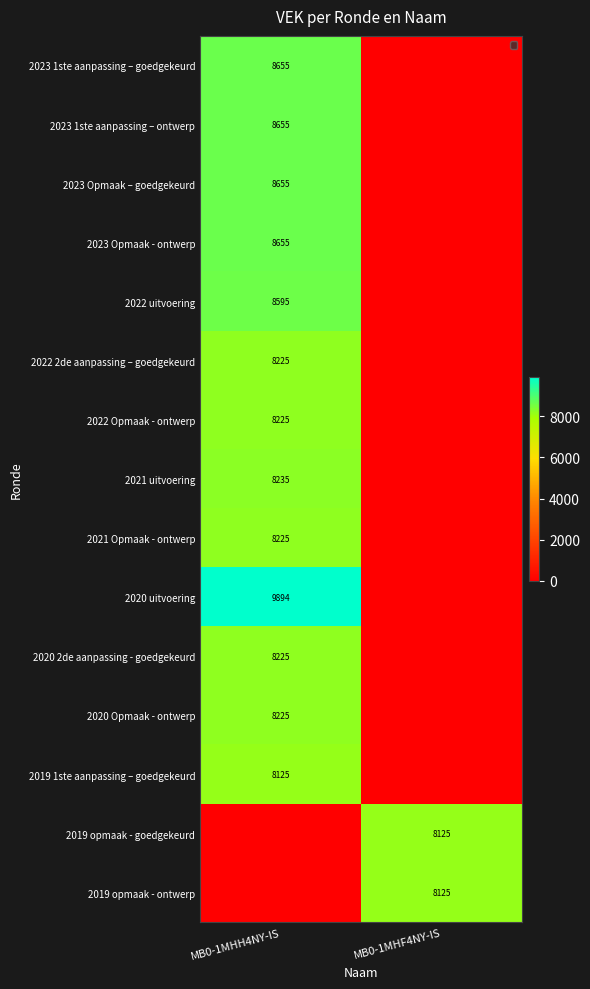

True or false: 2022 Opmaak - ontwerp has a value of 8225 at MB0-1MHH4NY-IS.

True